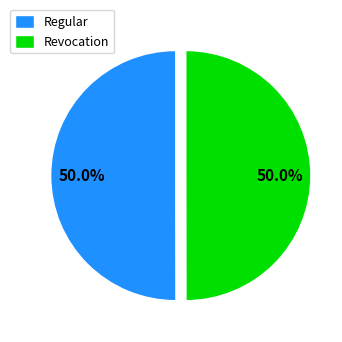

The Revocation slice represents 50% of the pie. True or false?

True